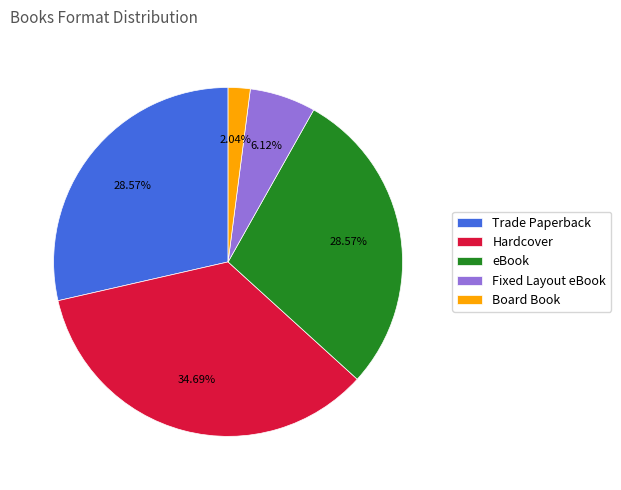

What percentage is the Trade Paperback slice, to the nearest percent?

29%